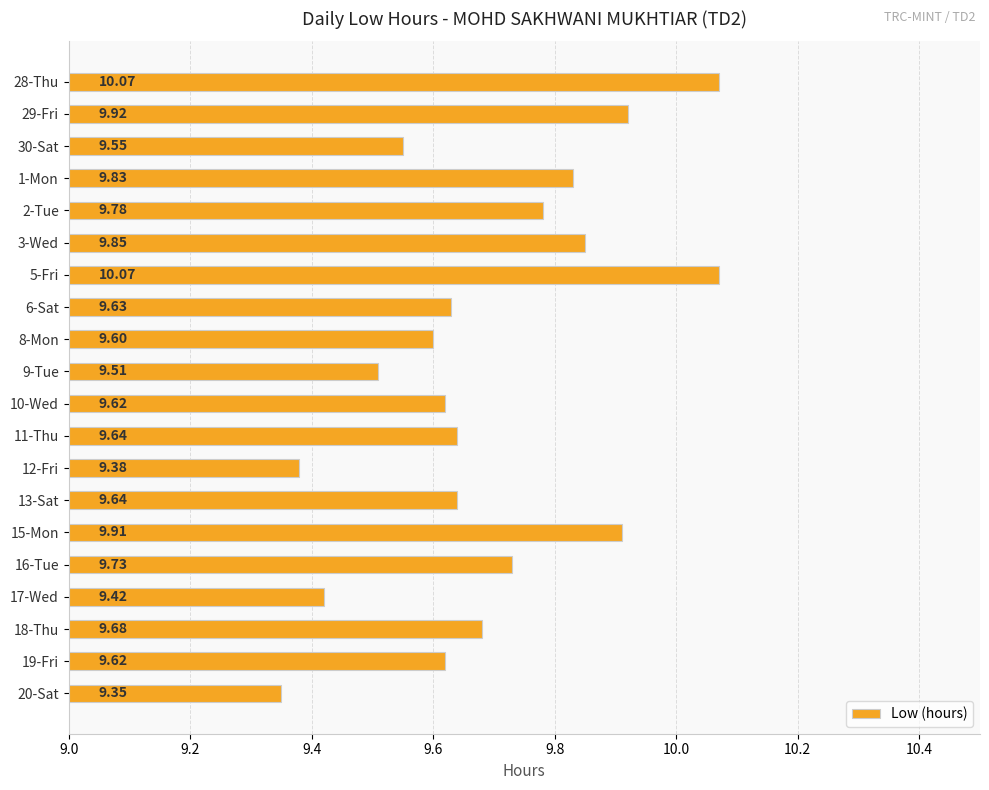

What is the change in value from 10-Wed to 15-Mon?

+0.3